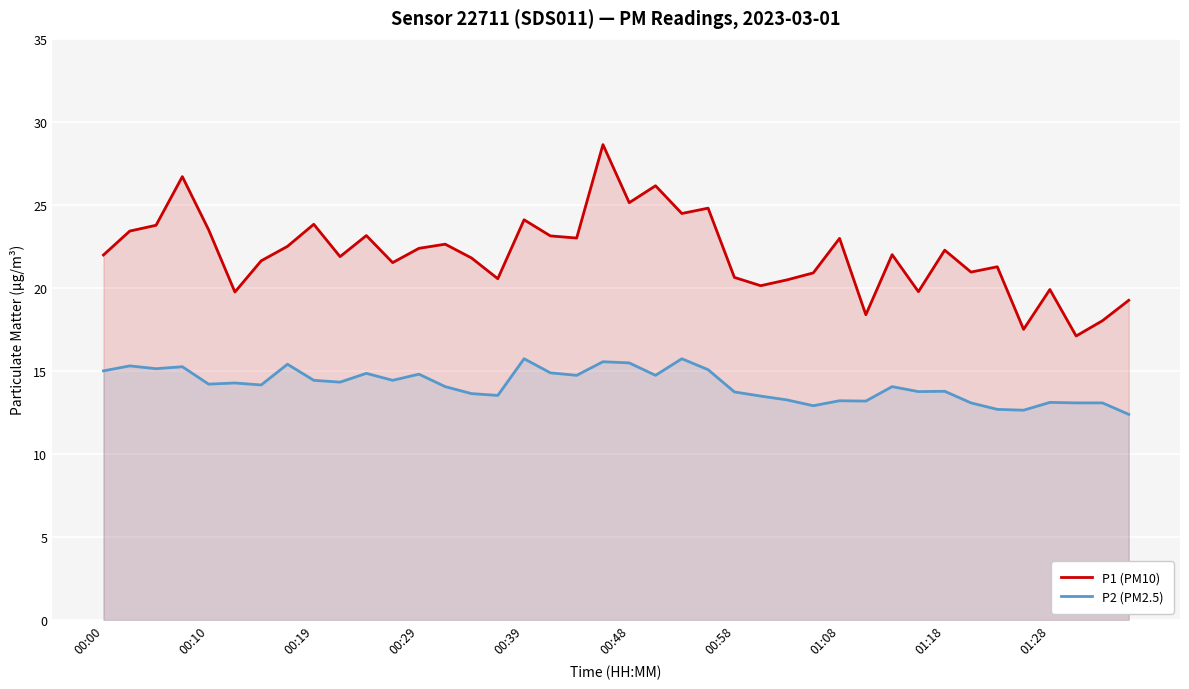

What is the total value across all series at 01:28?

33.0